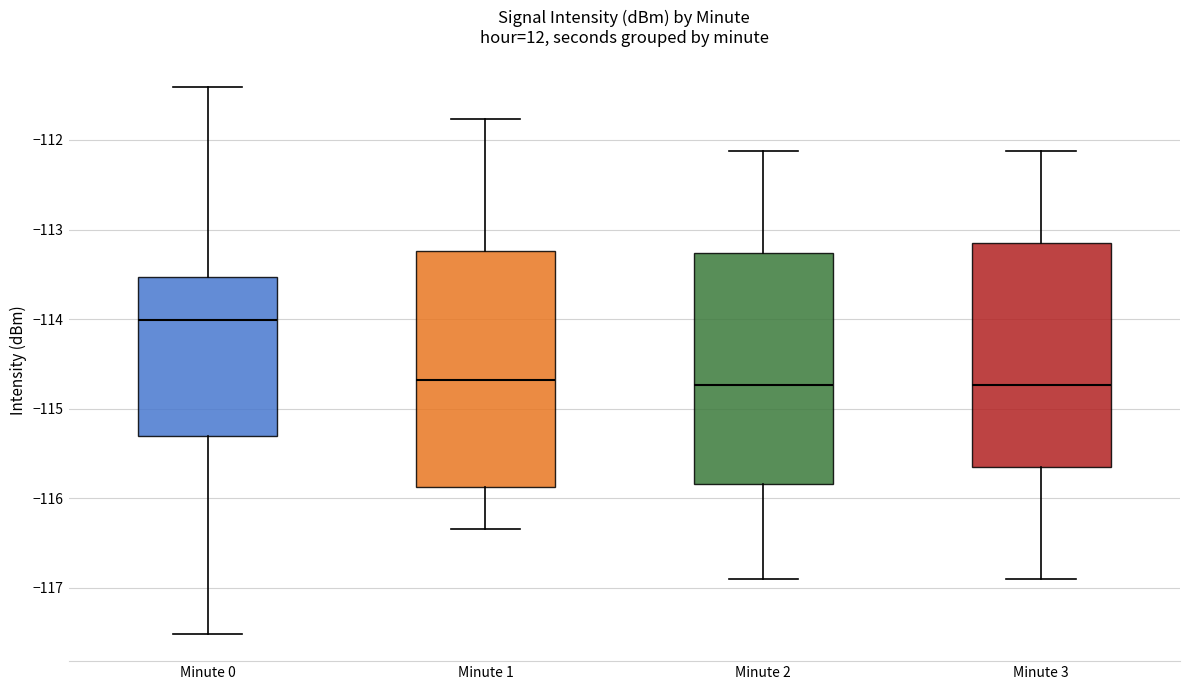

Where is the lower edge of the box for Minute 2 on the y-axis? The values are not printed on the chart, so give them approximately, as read against the axis.

-115.8